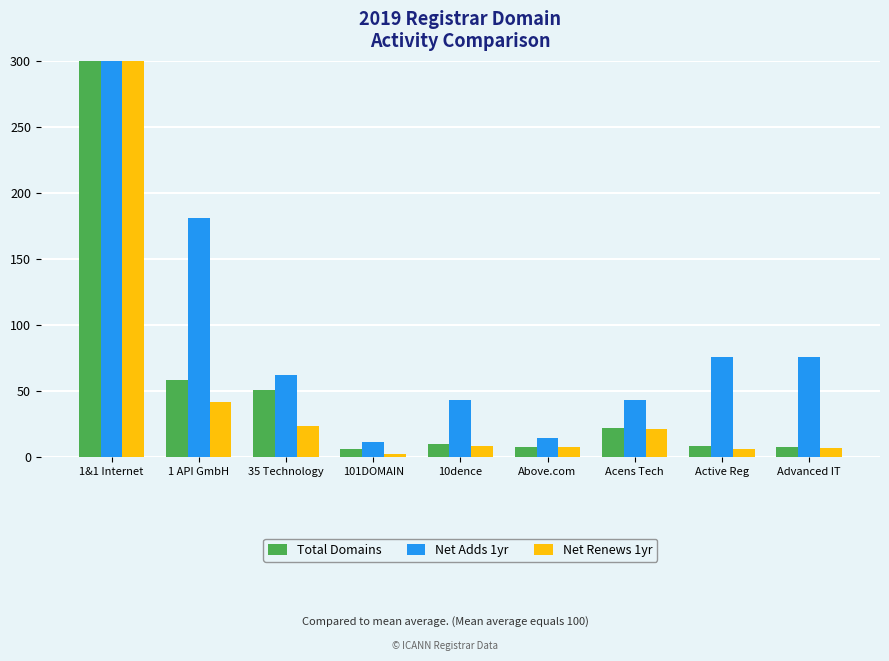

Reading left to right, transcribe all the data shown in this chart.

Total Domains: 730.1	57.9	50.9	6.1	10.0	7.3	21.9	8.2	7.7
Net Adds 1yr: 394.0	180.7	61.7	11.5	43.2	14.5	43.1	75.8	75.4
Net Renews 1yr: 782.8	41.9	23.3	2.4	8.6	7.1	21.4	5.9	6.7